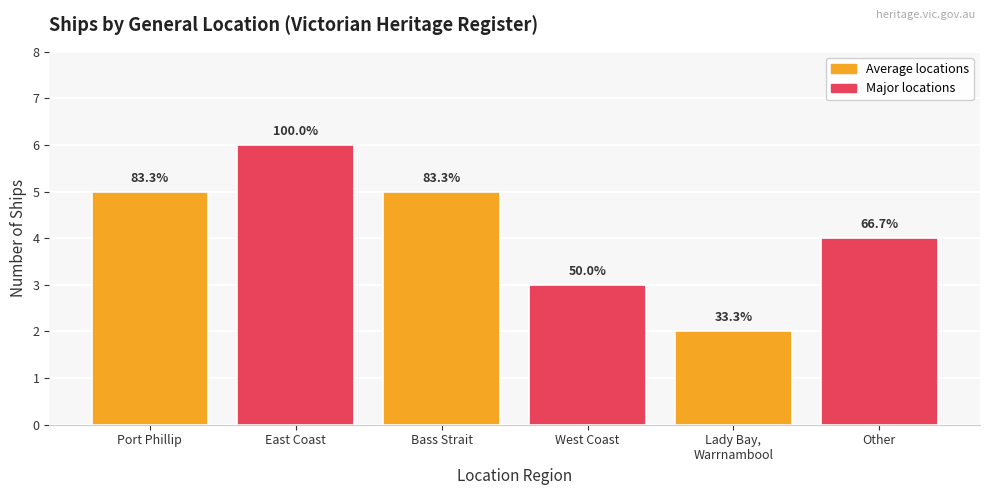

Are the bars horizontal?

No